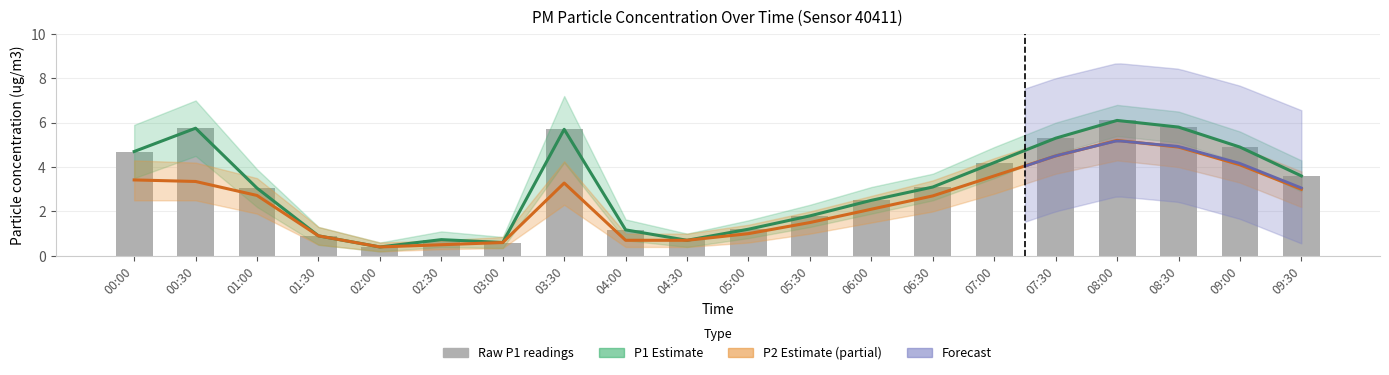

Which series has the largest total across all categories?

P1